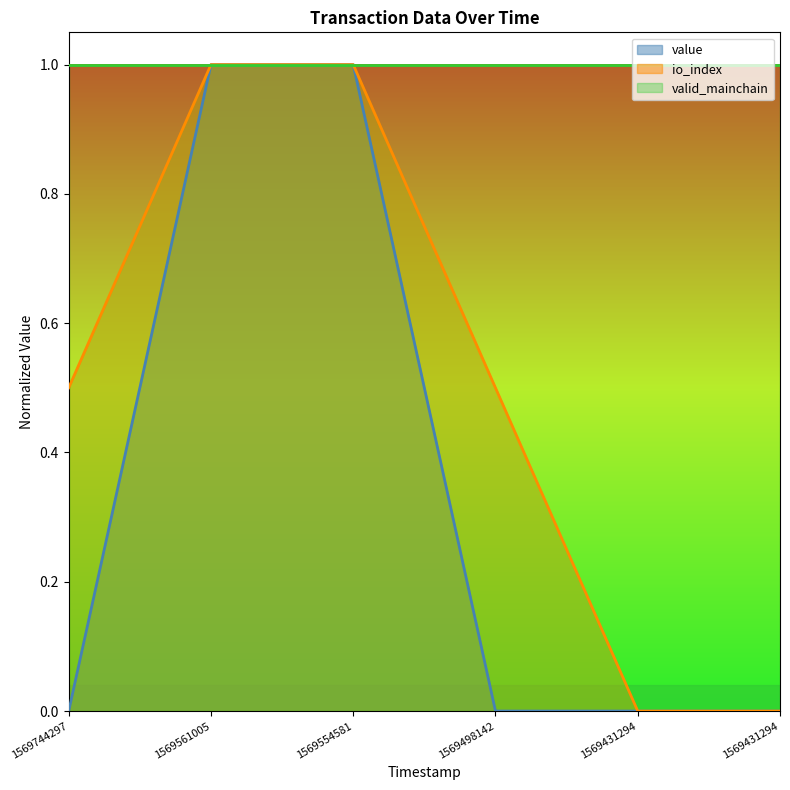

What is the total value across all series at 1569744297?

1.5